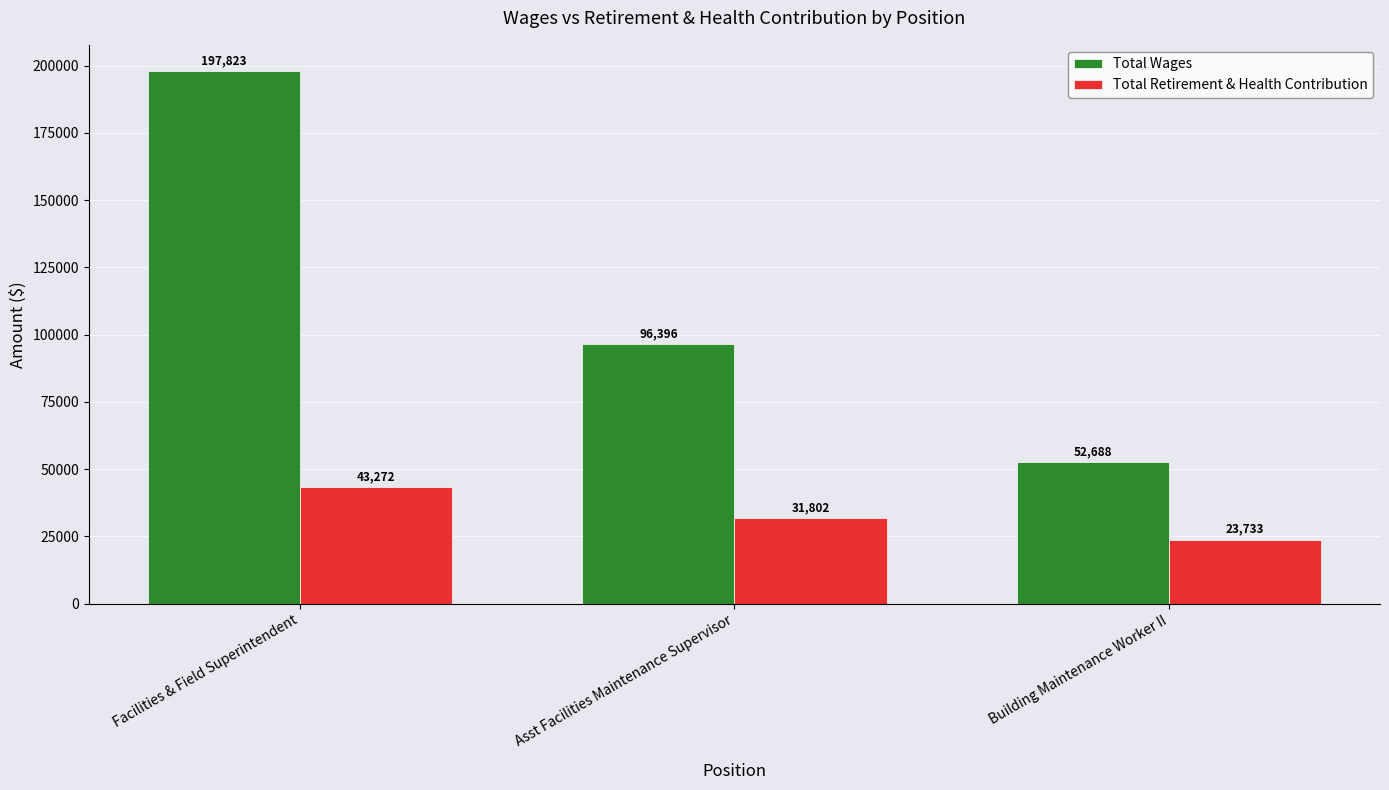

What is the spread (max minus min) of values at Facilities & Field Superintendent?

154551